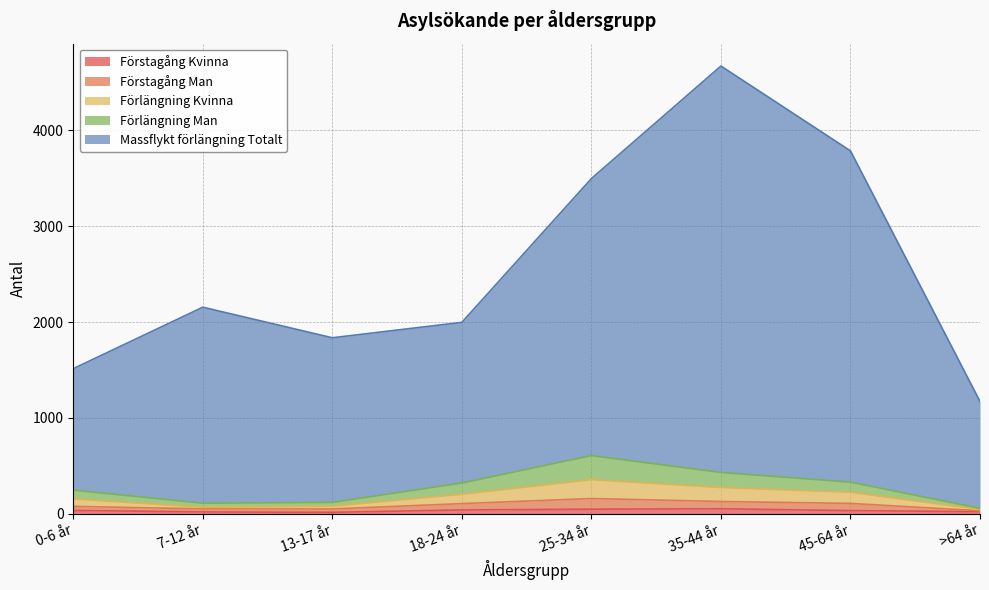

Which label corresponds to the largest value in the chart?

35-44 år